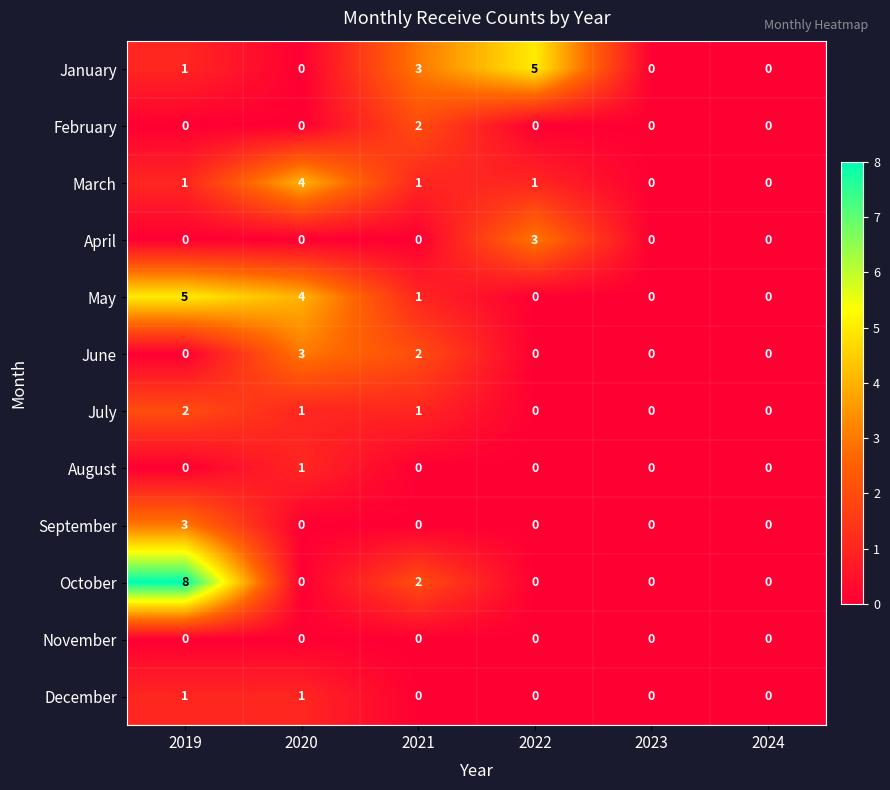

At which category does the chart reach its peak across all series?

2019